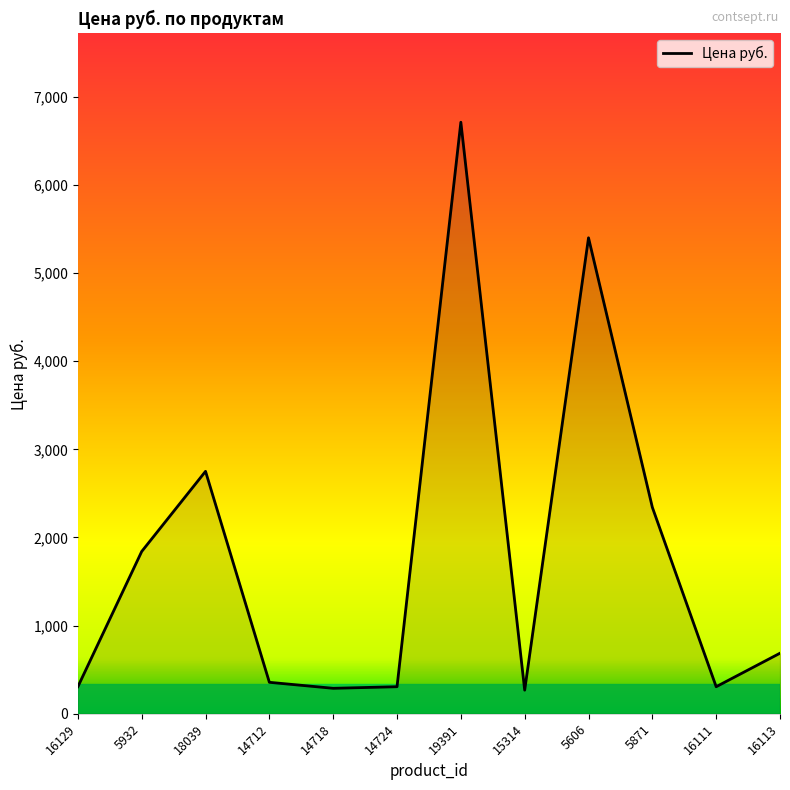

The chart shows a value of 2342.0 at 5871. True or false?

True